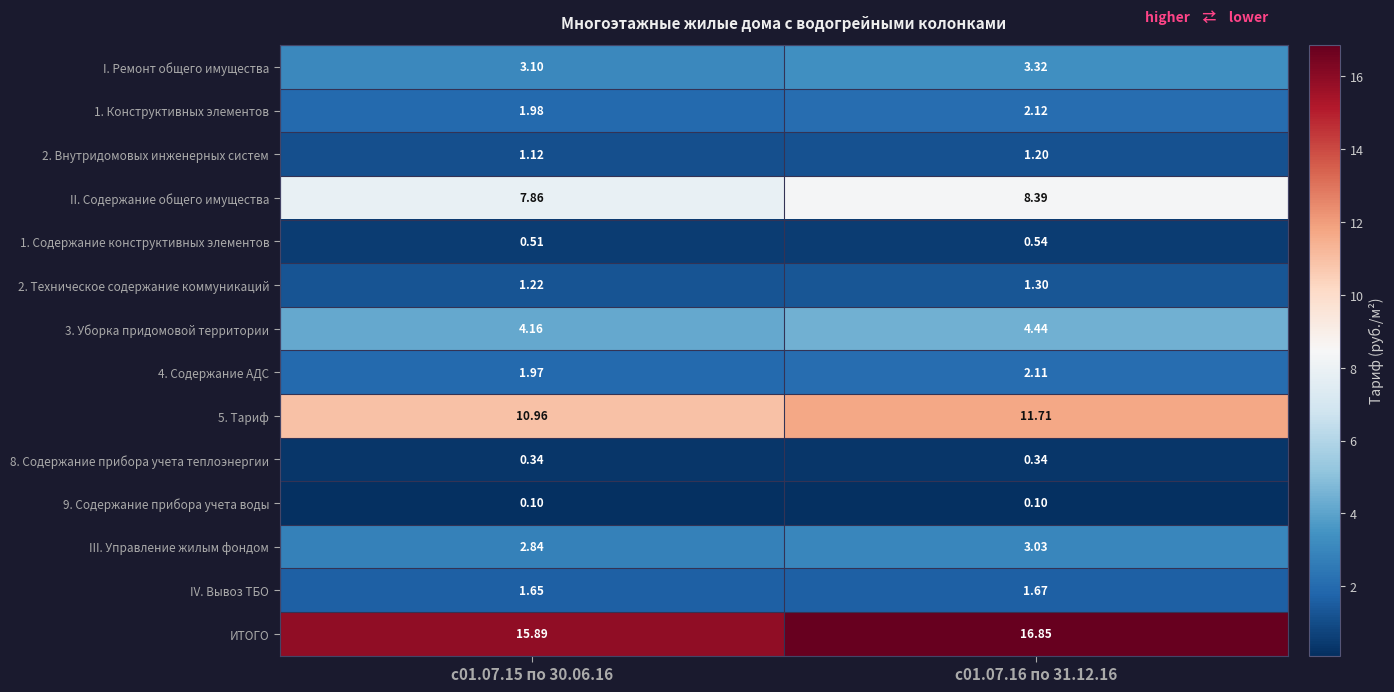

At which category does the chart reach its peak across all series?

с01.07.16 по 31.12.16